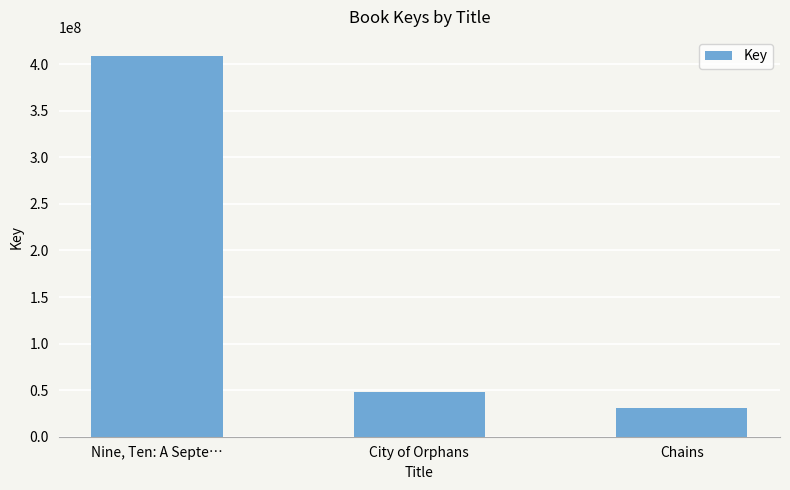

Reading right to left, what are all the values shown in this chart?

30585656	47500982	408889795